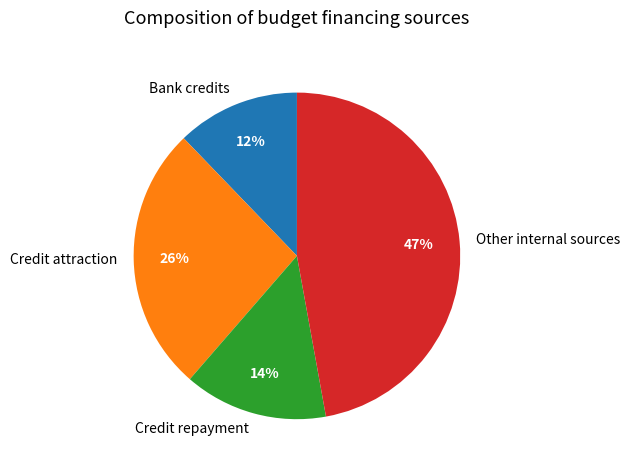

To the nearest percent, what is the average slice percentage?

25%